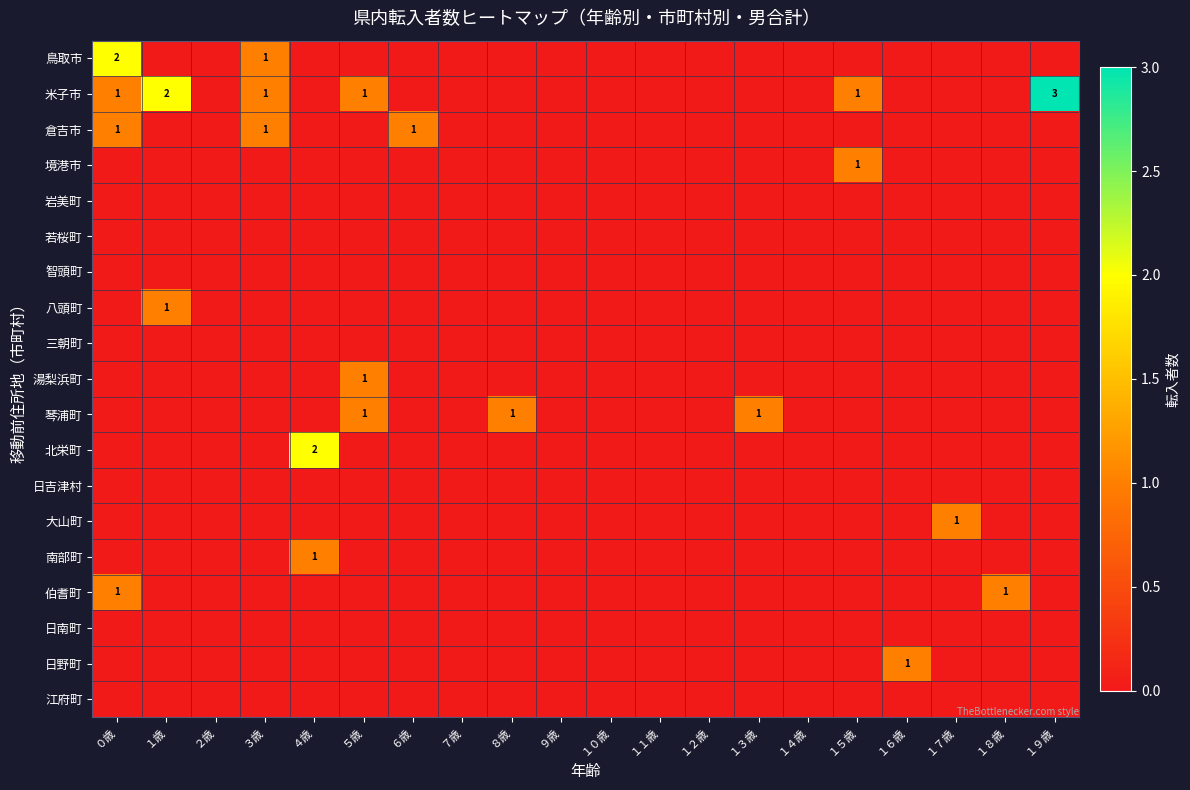

Which has a higher value, ４歳 or １１歳?

４歳